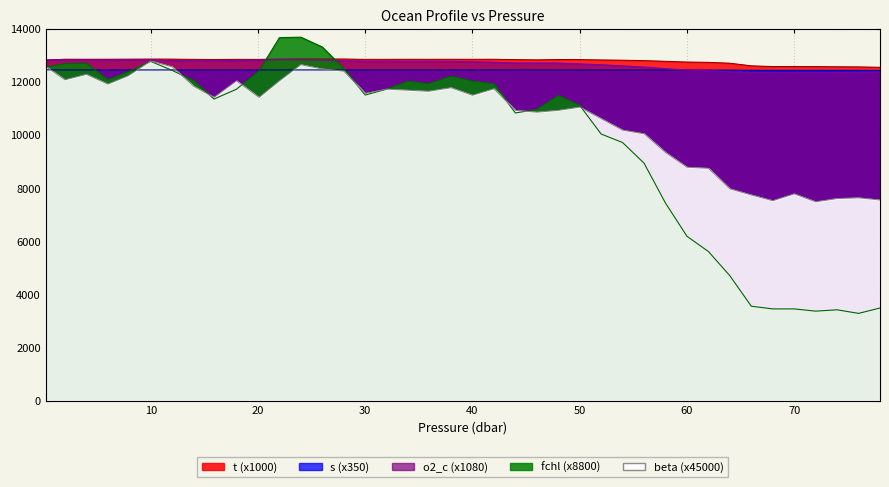

At how many categories does at least one series exceed 8553?

40